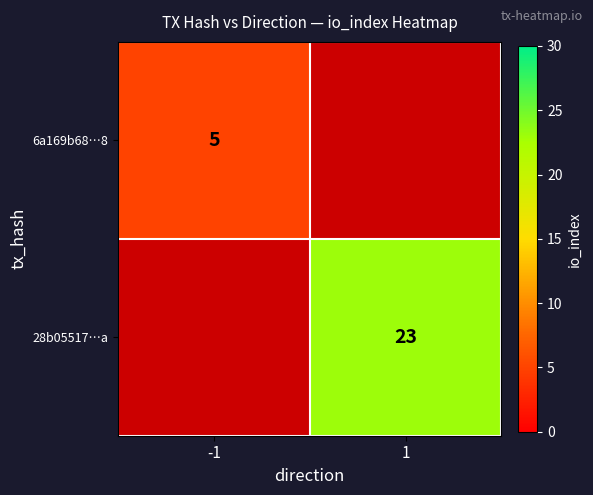

Is the value of 28b05517…a at 1 greater than the value of 6a169b68…8 at -1?

Yes